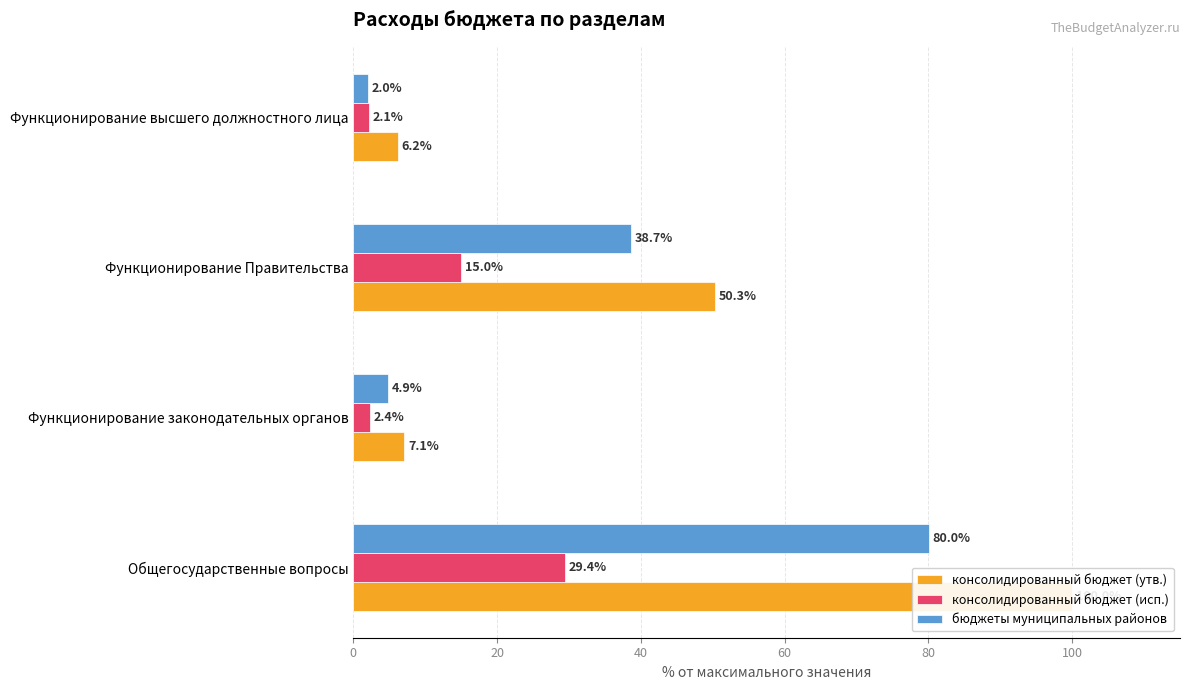

Which series has the largest total across all categories?

консолидированный бюджет (утв.)